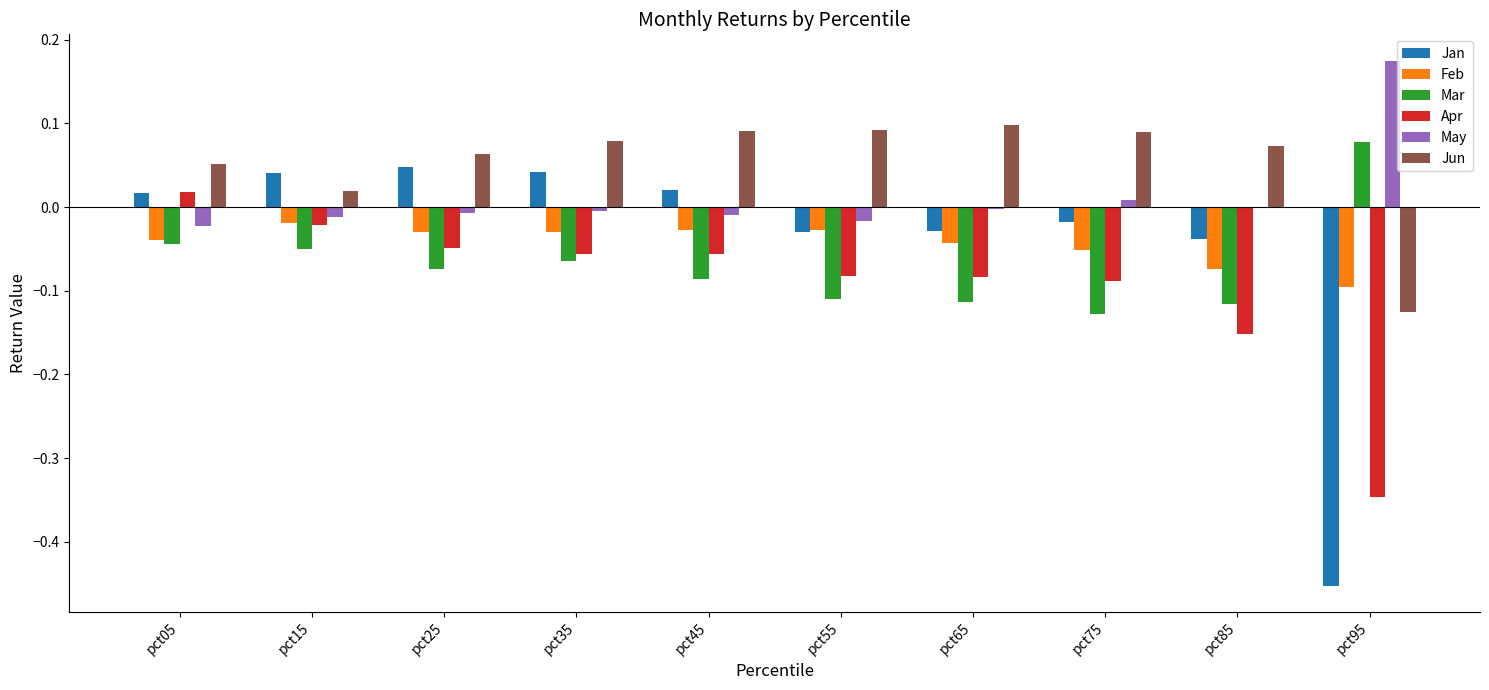

Is the value of May at pct05 greater than the value of Mar at pct75?

Yes